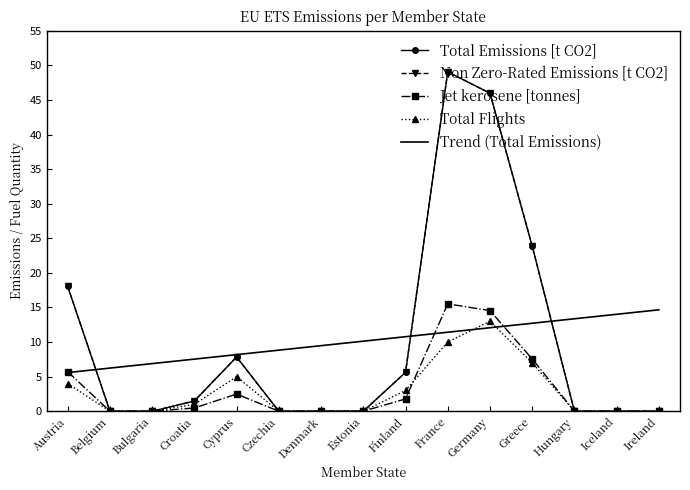

What is the difference between the highest and lowest values at Hungary?

13.4